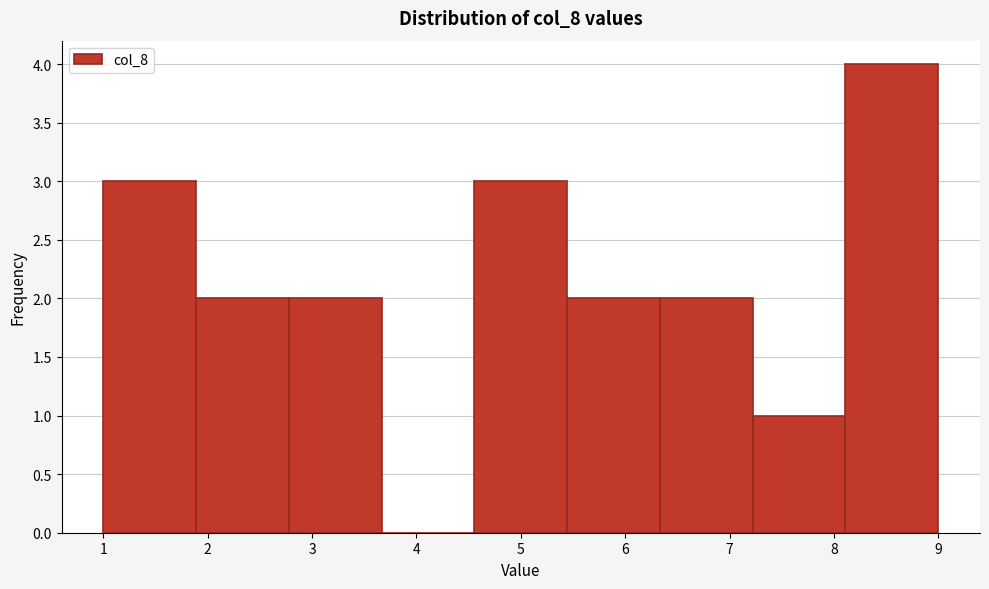

Reading left to right, transcribe this chart: for each bar, give the range it covers on the x-axis and its height. Neither the bar edges nor the heights are printed on the chart, so give them approximately, as read against the axes.

1.0 to 1.9: 3
1.9 to 2.8: 2
2.8 to 3.7: 2
3.7 to 4.6: 0
4.6 to 5.4: 3
5.4 to 6.3: 2
6.3 to 7.2: 2
7.2 to 8.1: 1
8.1 to 9.0: 4